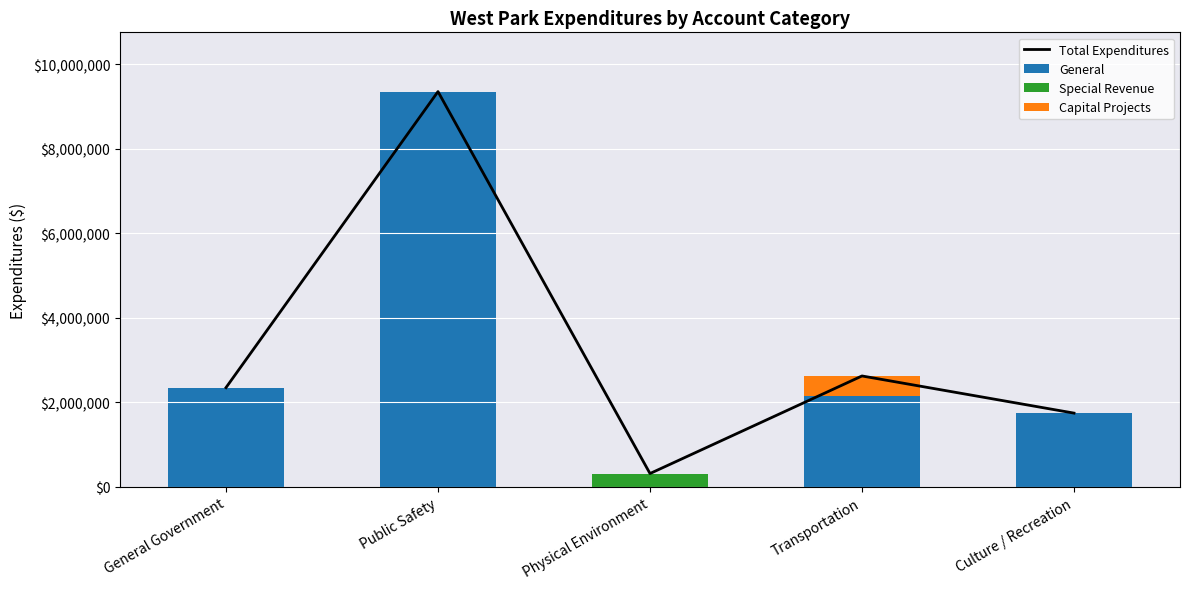

Is it true that Special Revenue equals 100912 at Public Safety?

False